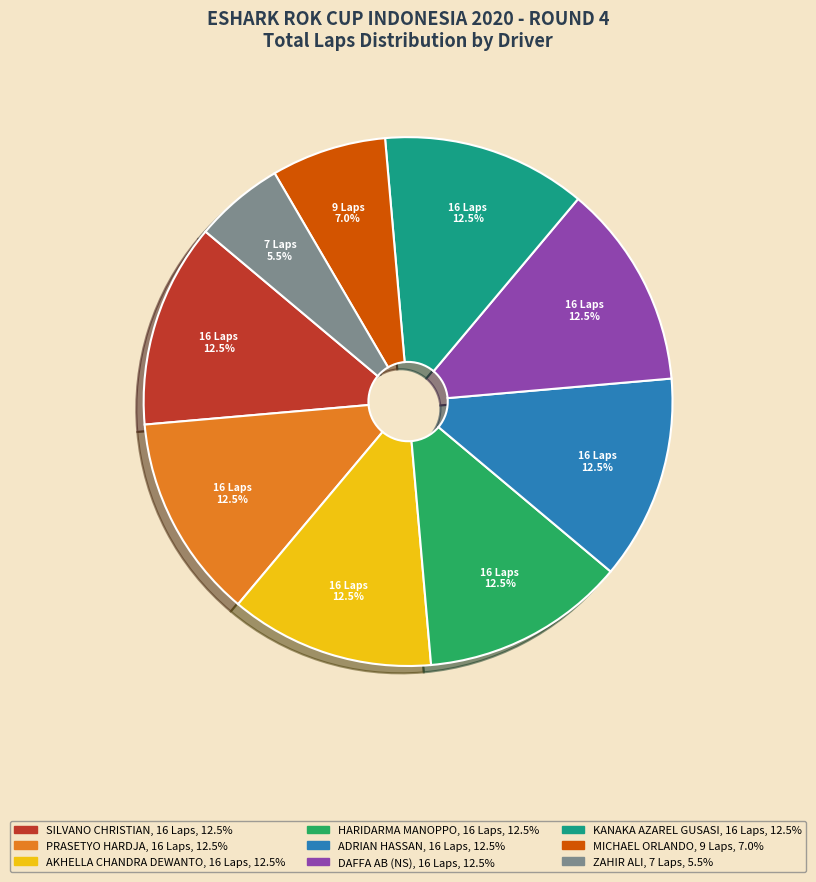

Does AKHELLA CHANDRA DEWANTO account for over 50% of the chart?

No